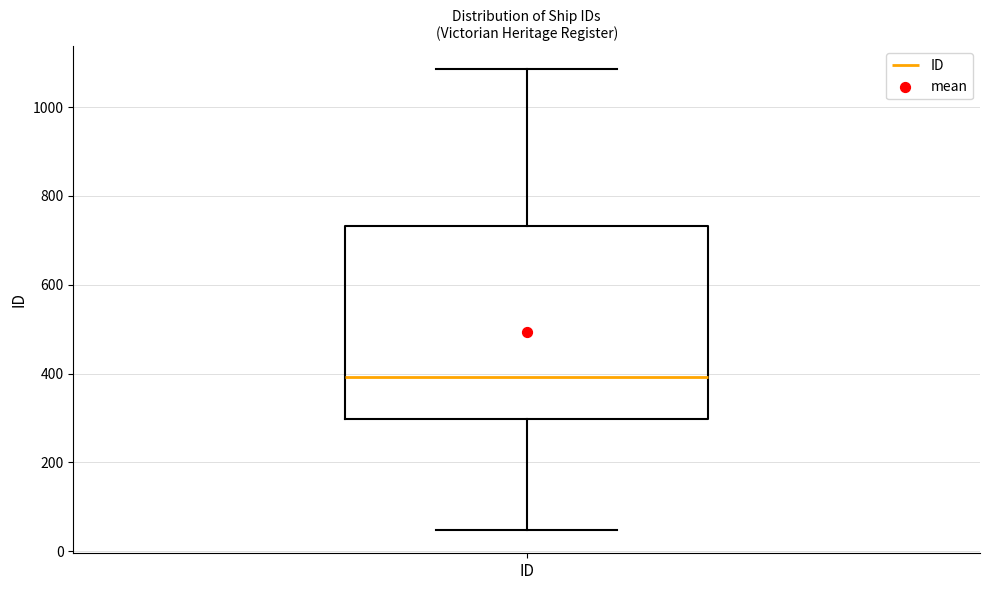

Read this box plot against the y-axis: the position of the median line, the range covered by the box, and the ends of both whiskers. The values are not printed on the chart, so give them approximately, as read against the axis.

median 400, box 300 to 740, whiskers 40 to 1080